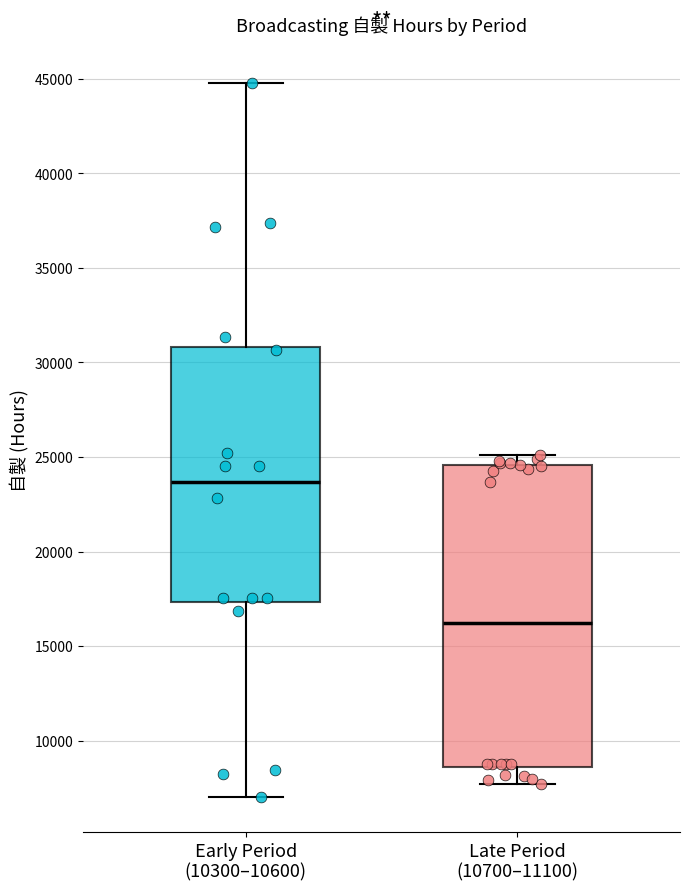

Reading left to right, read every box against the y-axis: the position of its median line, the range the box covers, and the ends of its whiskers. The values are not printed on the chart, so give them approximately, as read against the axis.

Early Period (10300–10600): median 23500, box 17500 to 31000, whiskers 7000 to 44500
Late Period (10700–11100): median 16000, box 8500 to 24500, whiskers 7500 to 25000